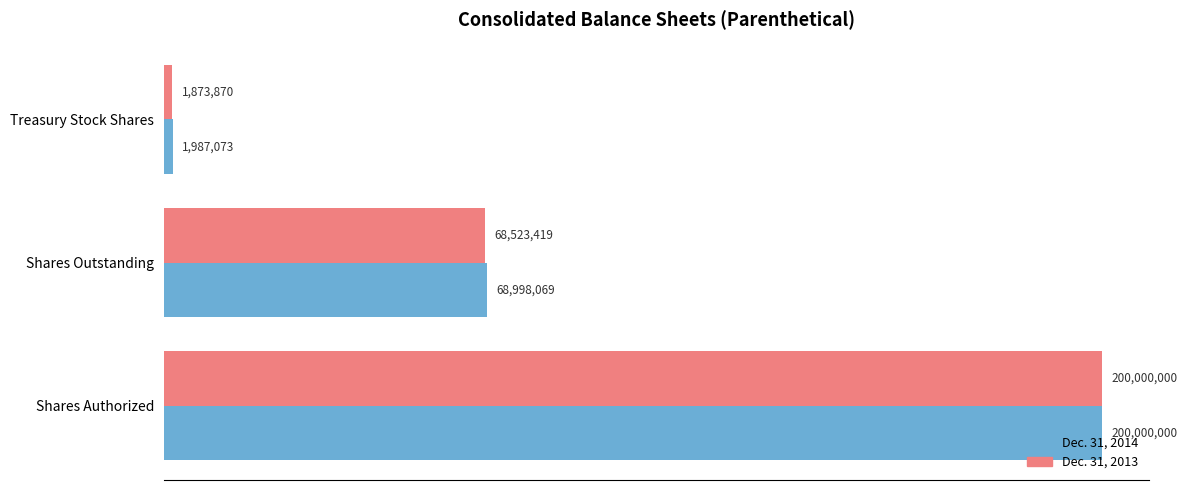

What are all the series names shown in the legend?

Dec. 31, 2014, Dec. 31, 2013